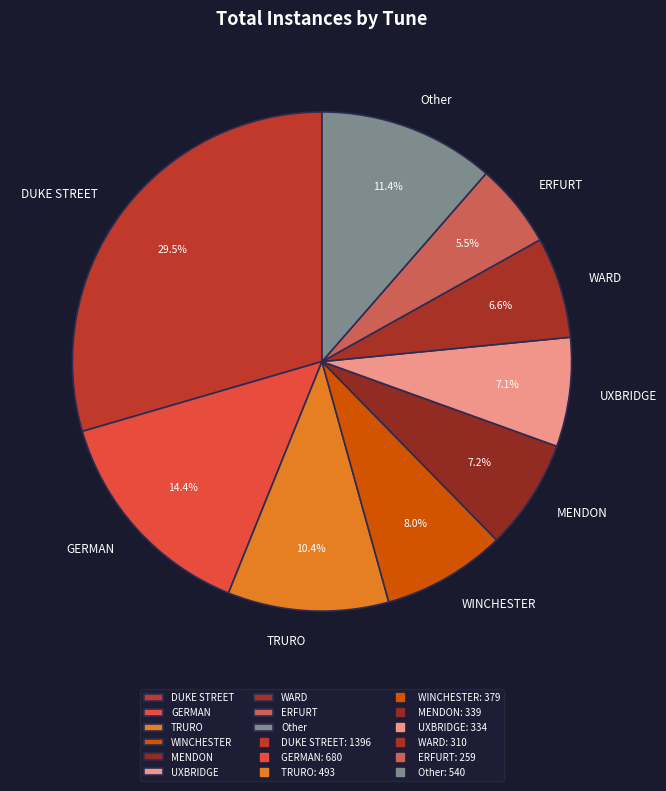

How much of the chart is everything except Other?

88.6%